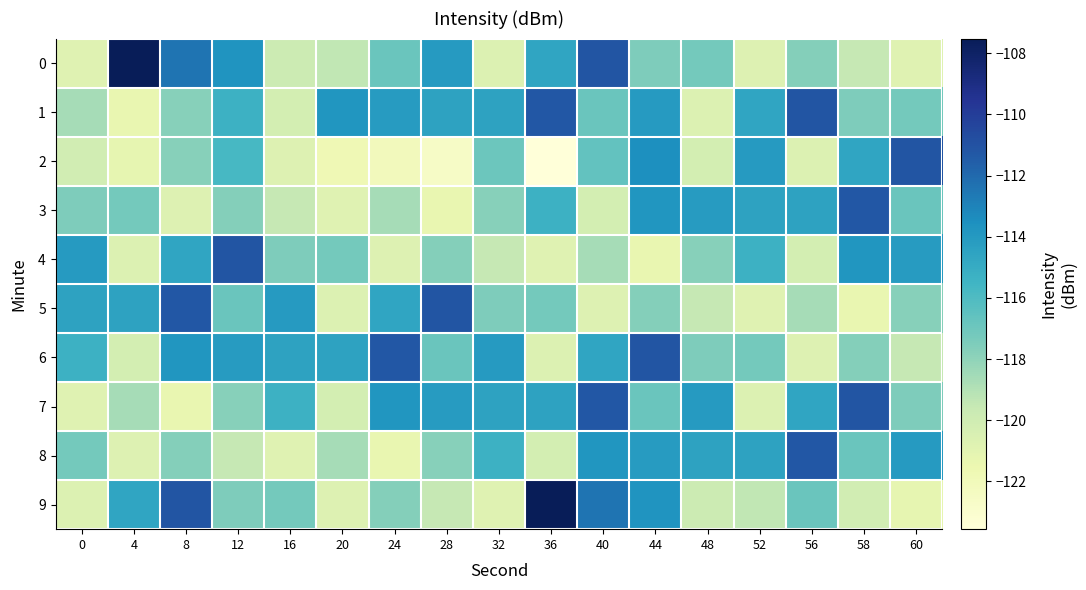

How many data points does each series have?

17